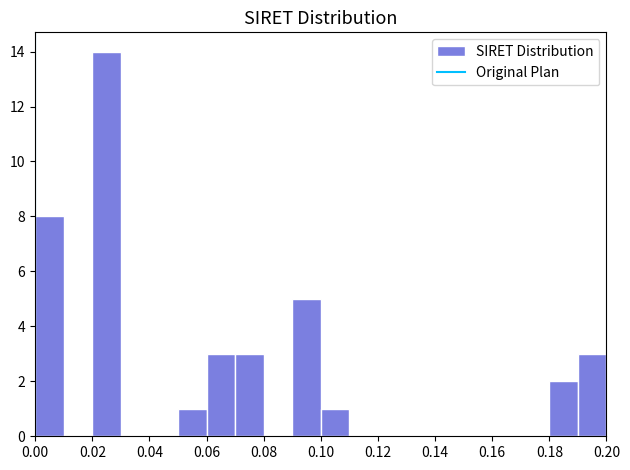

What is the height of the bar covering 0.05 to 0.06 on the x-axis? The values are not printed on the chart, so give them approximately, as read against the axis.

1